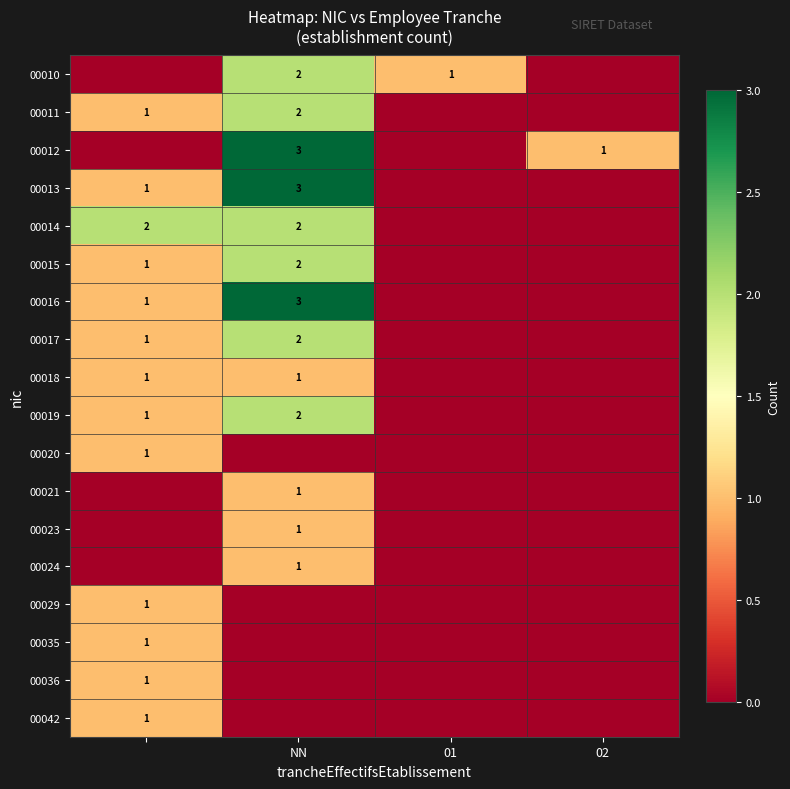

Is it true that 00019 equals 3 at NN?

False